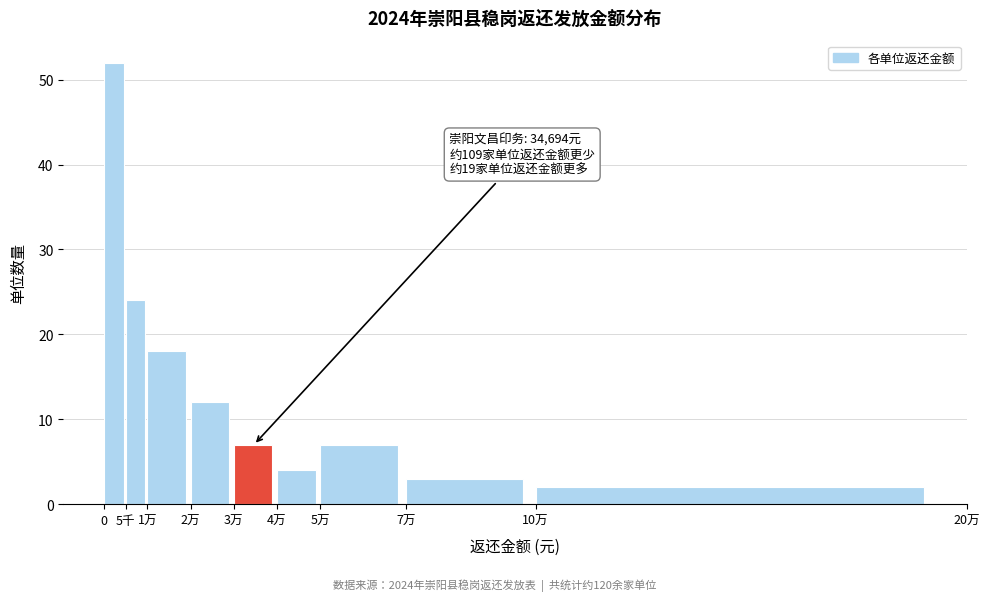

Reading left to right, list all the values displayed in this chart.

0=52	5千=24	1万=18	2万=12	3万=7	4万=4	5万=7	7万=3	10万=2